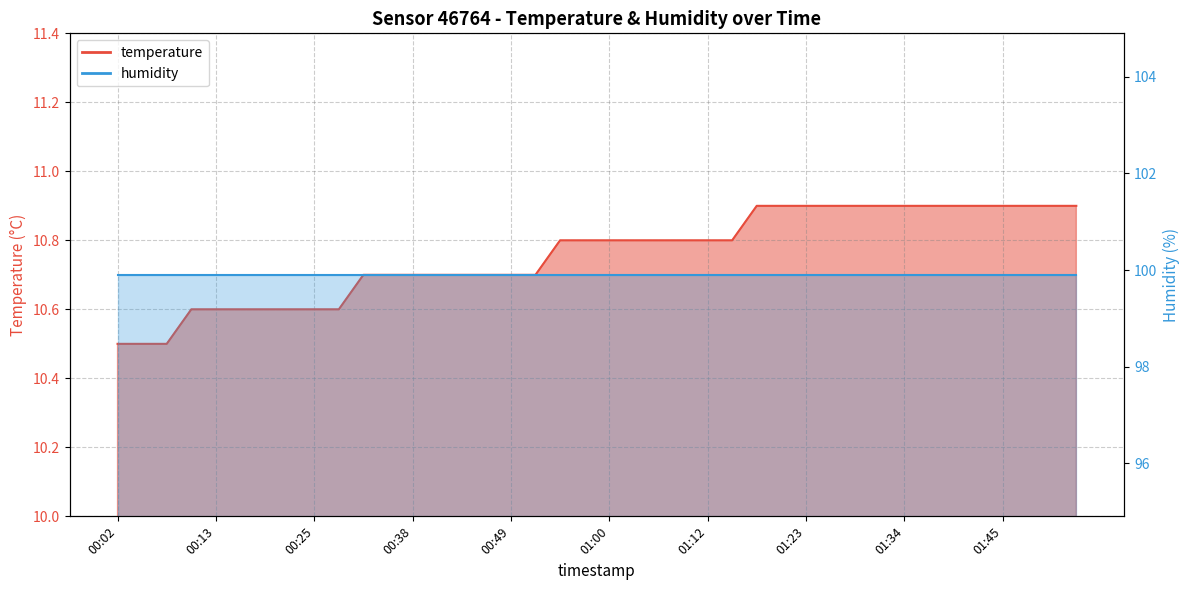

What is the approximate value at 01:42?

10.9